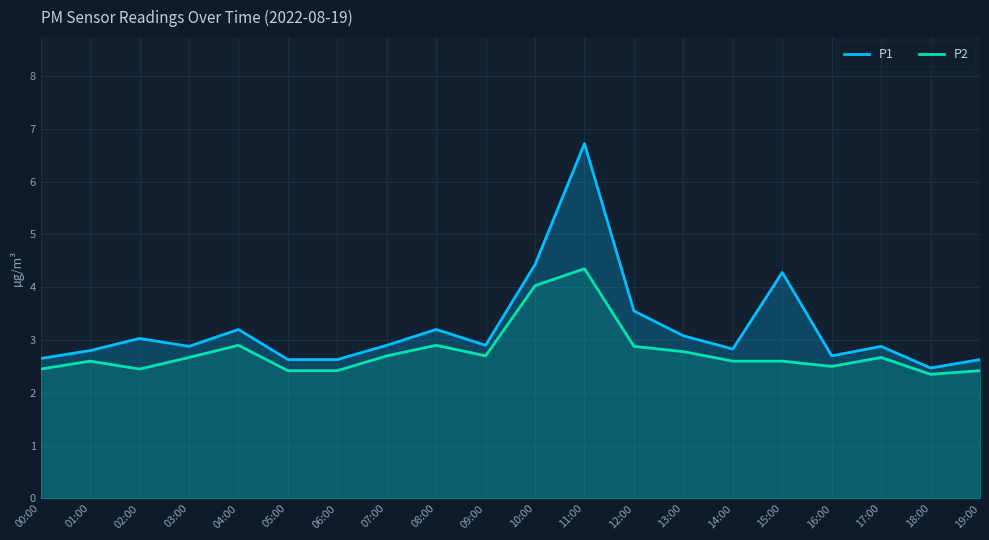

True or false: P1 and P2 cross at least once.

False